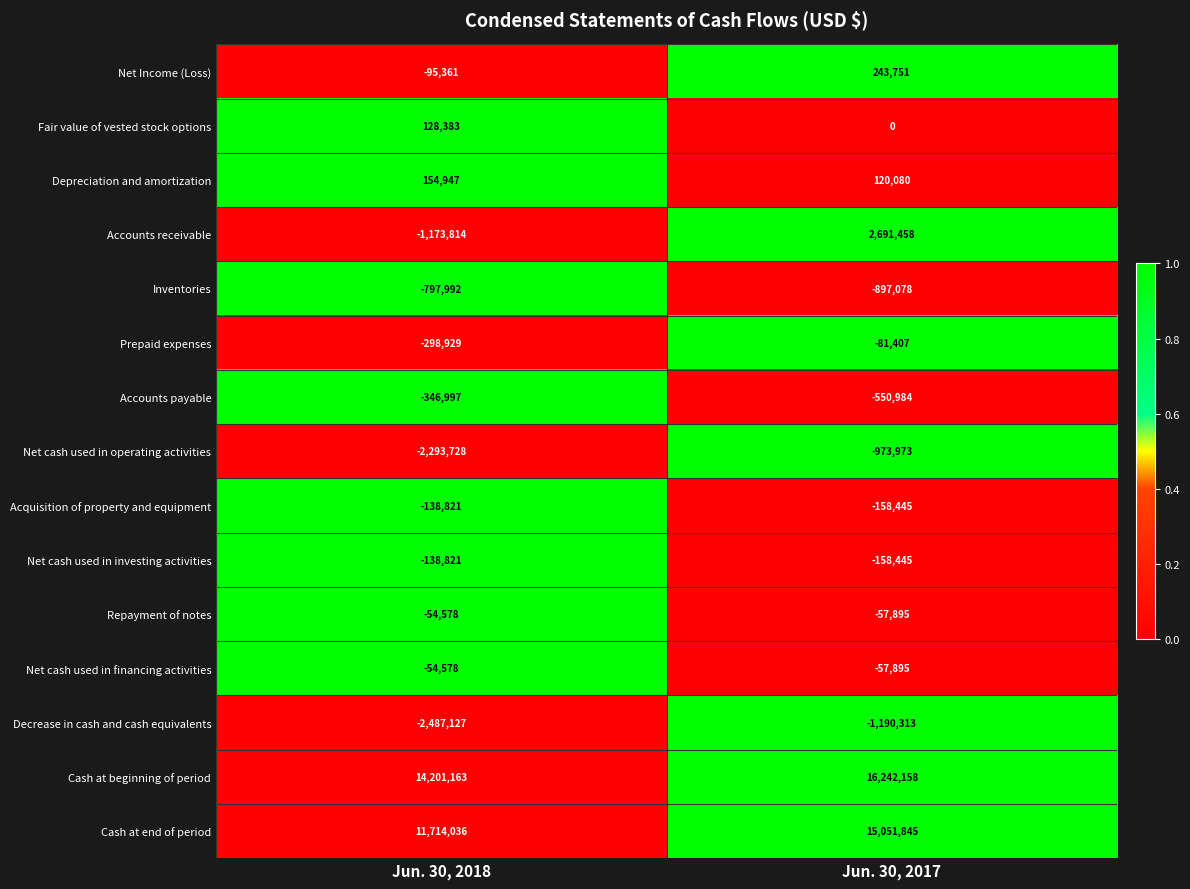

What is the total value across all series at Jun. 30, 2018?

18317783